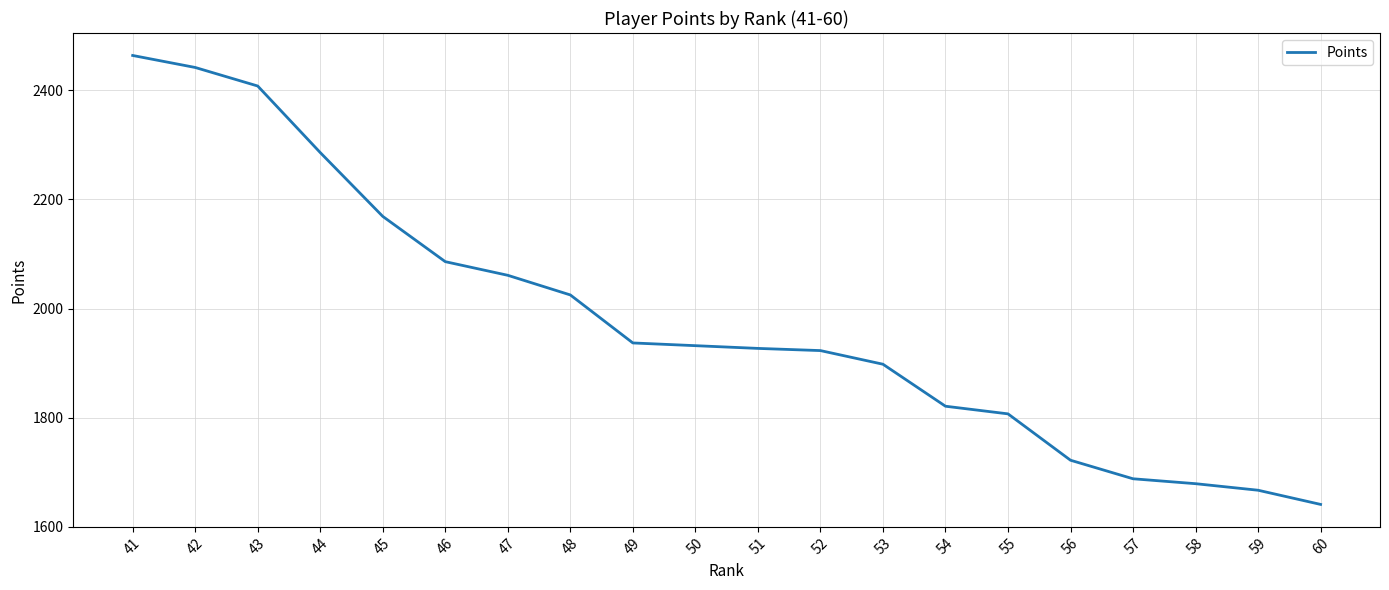

Is it true that the value at 46 is 1306?

False